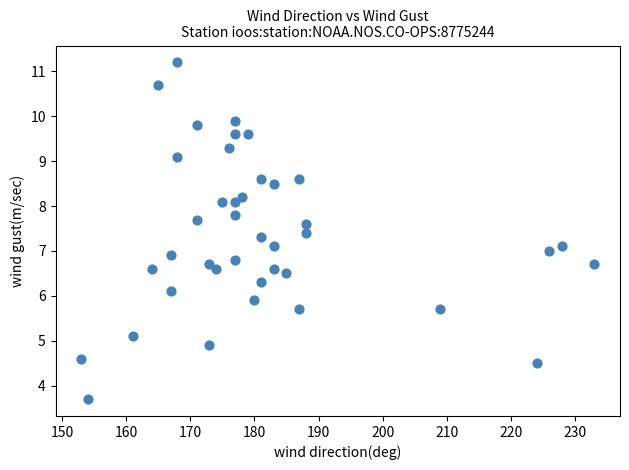

What is the range of Y values (max minus min)?

7.5